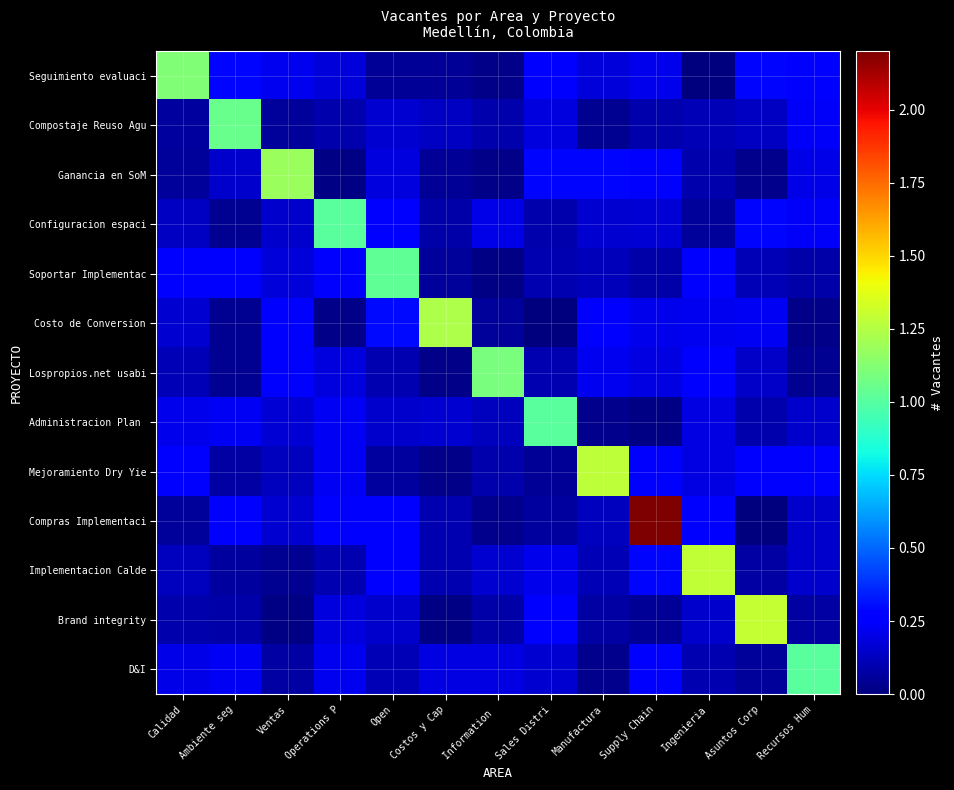

Between Ingenieria and Costos y Cap, which is larger?

Costos y Cap